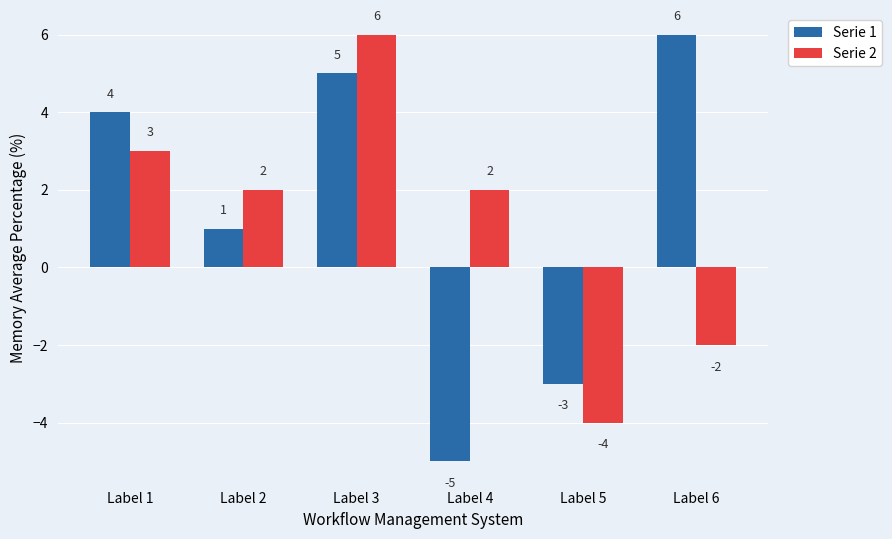

What is the smallest value displayed?

-5